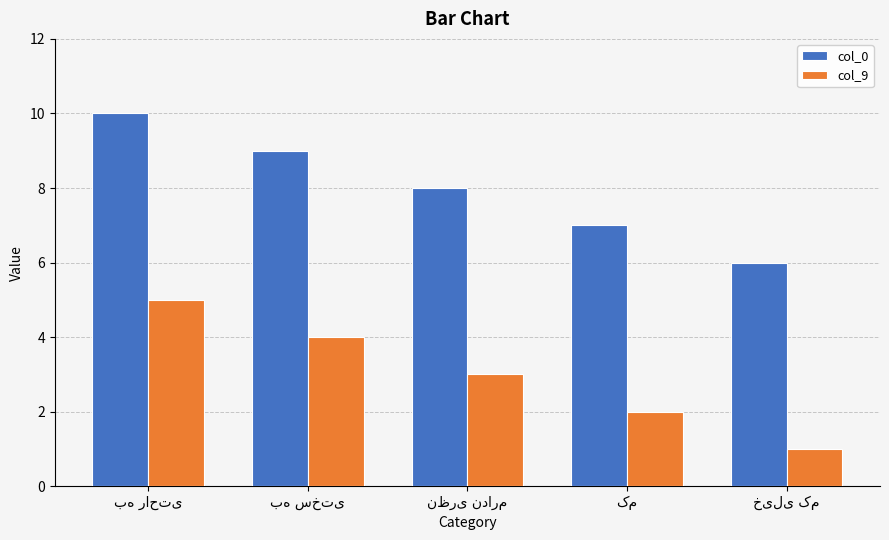

What are all the series names shown in the legend?

col_0, col_9